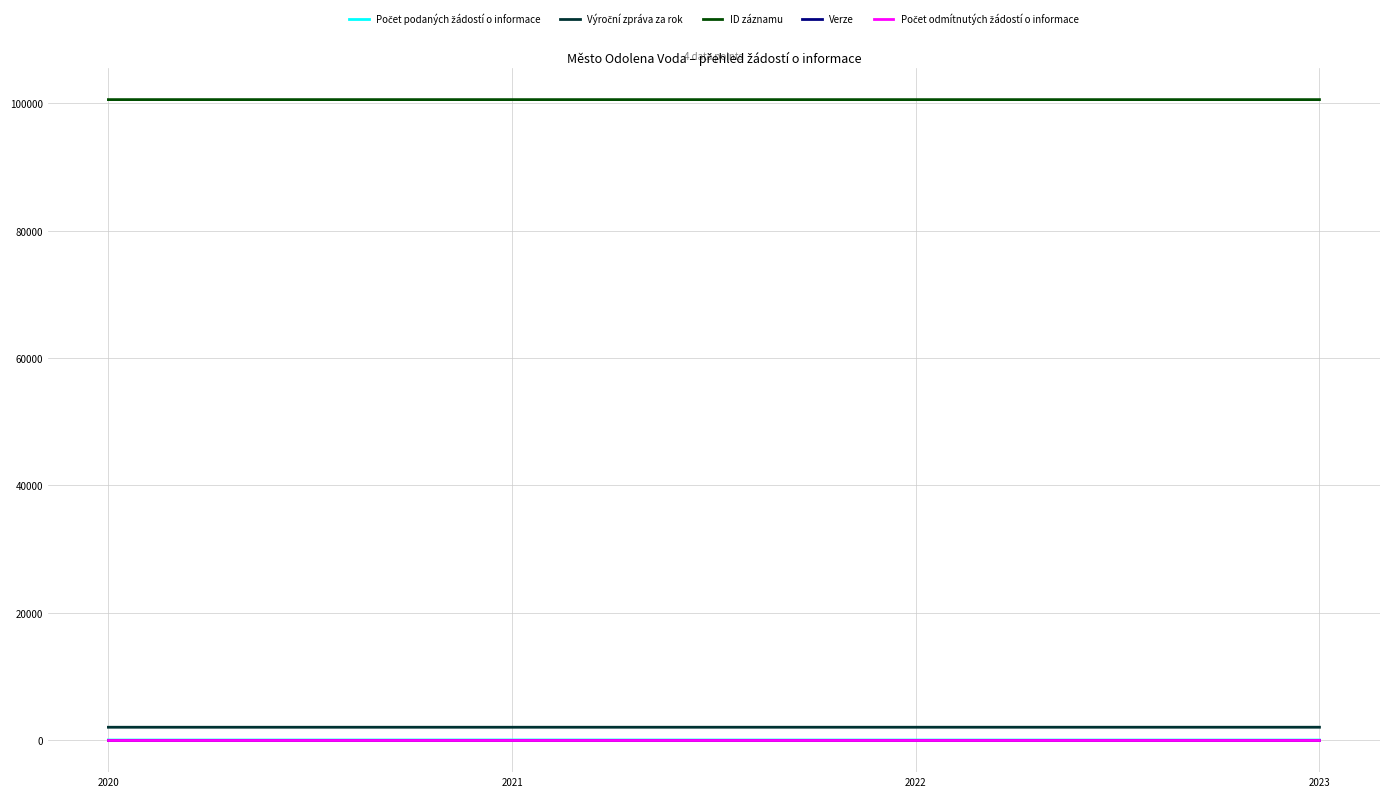

Which series has the largest total across all categories?

ID záznamu